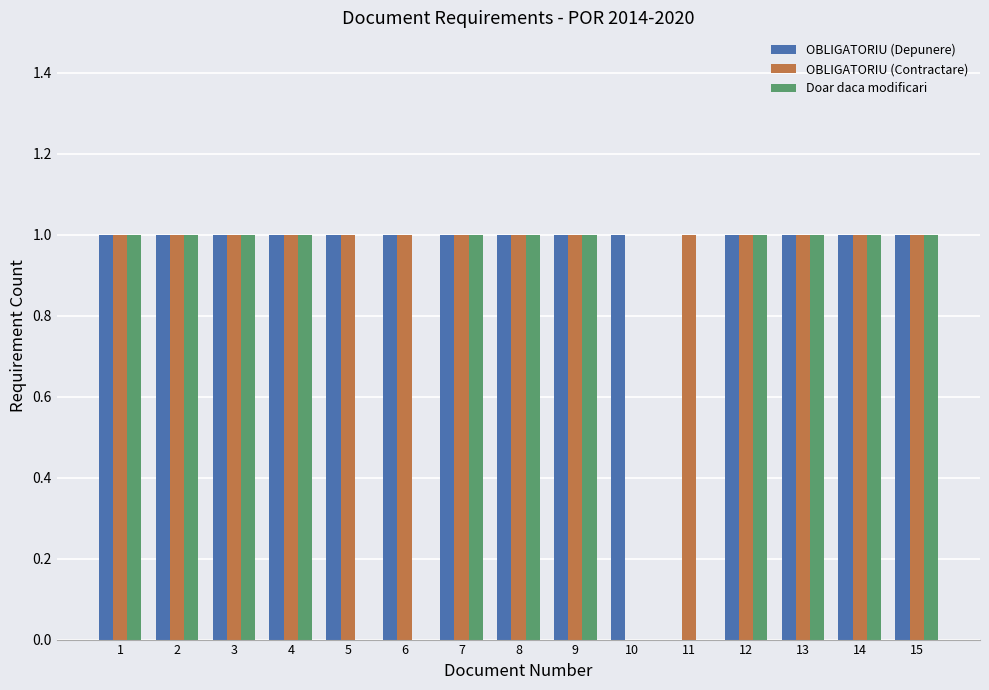

Reading left to right, transcribe all the data shown in this chart.

OBLIGATORIU (Depunere): 1	1	1	1	1	1	1	1	1	1	0	1	1	1	1
OBLIGATORIU (Contractare): 1	1	1	1	1	1	1	1	1	0	1	1	1	1	1
Doar daca modificari: 1	1	1	1	0	0	1	1	1	0	0	1	1	1	1